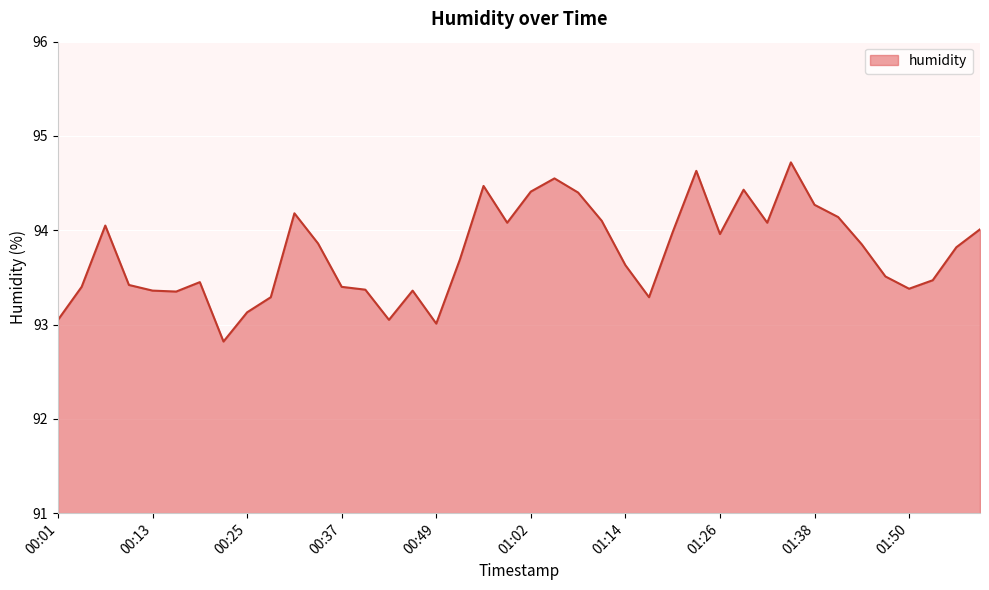

How many categories are shown in the chart?

40